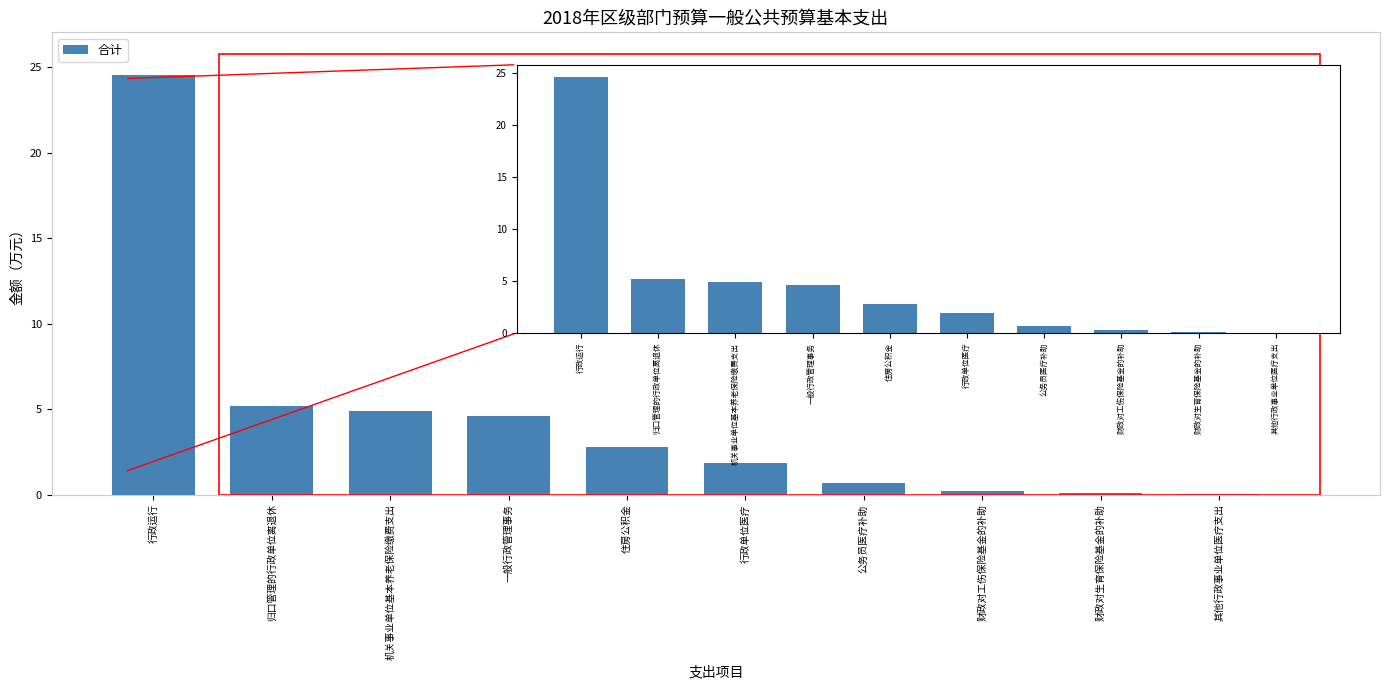

What is the sum of the values at 一般行政管理事务 and 机关事业单位基本养老保险缴费支出?

9.5